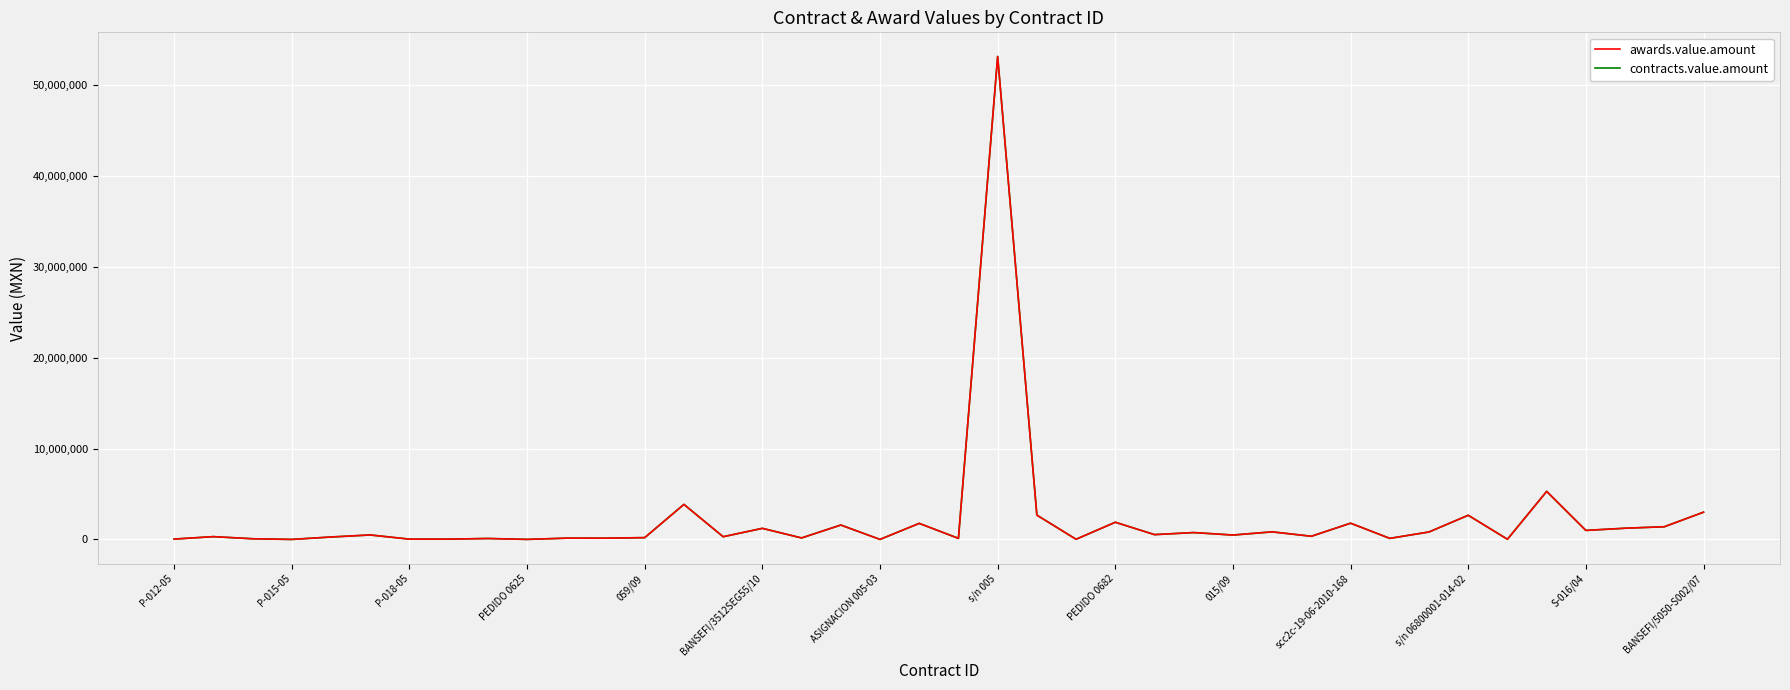

Is this an area chart (filled region under the line)?

No